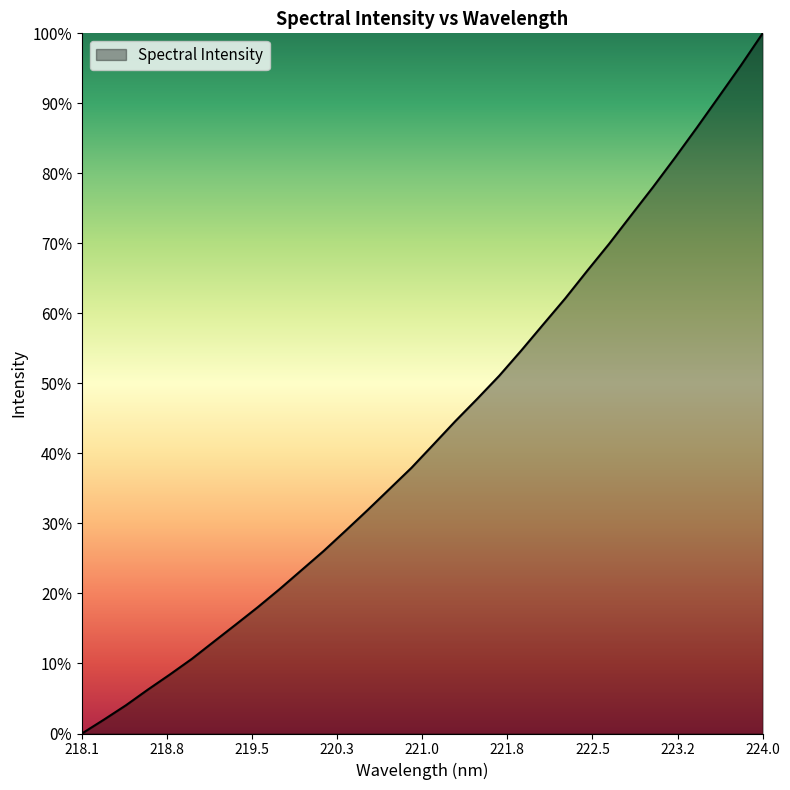

What is the difference between the maximum and minimum values?

100.0